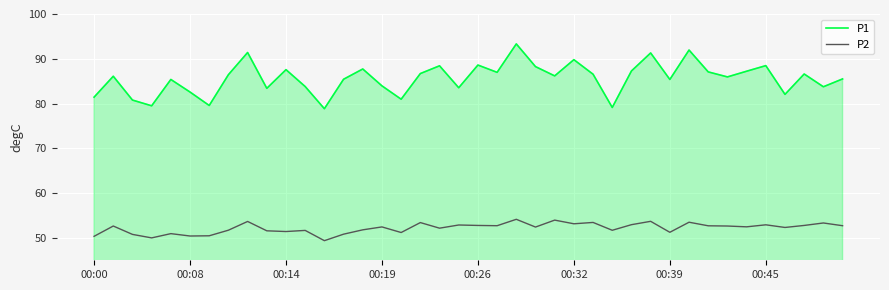

What is the highest value of the P1 series?

93.3